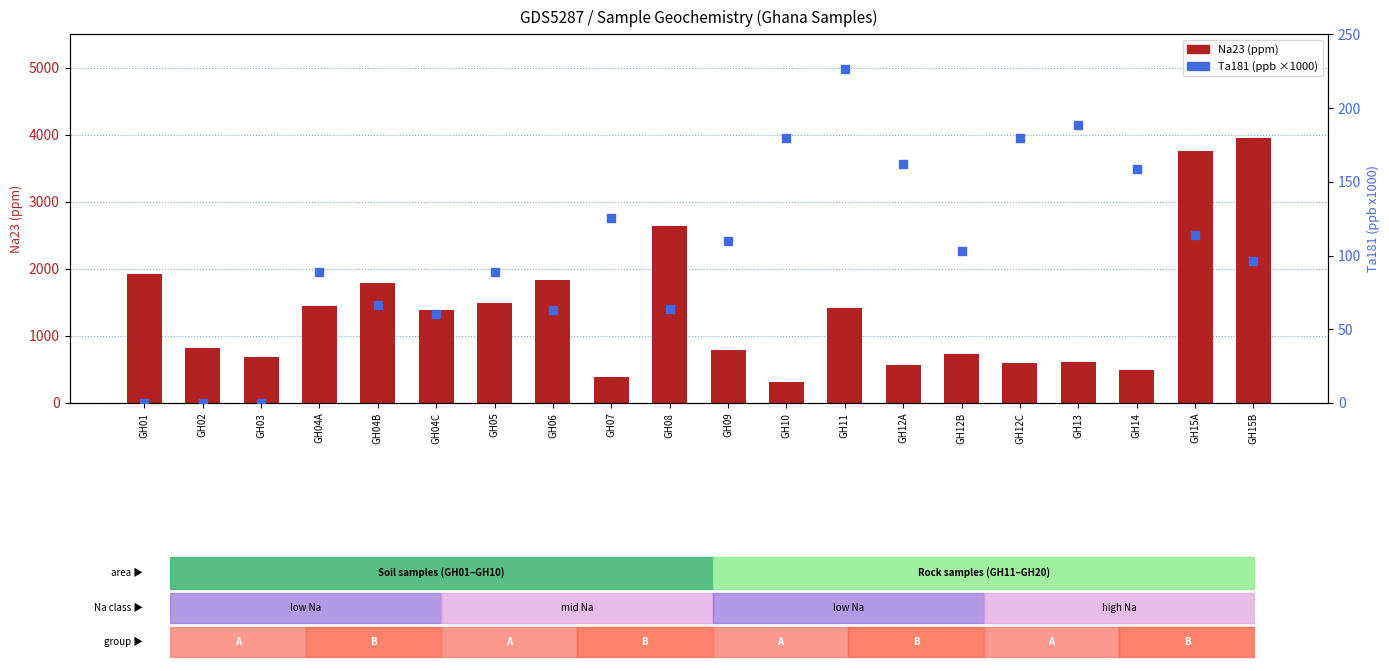

Is the value of Na23 (ppm) at GH01 greater than the value of Ta181 (ppb x1000) at GH07?

Yes